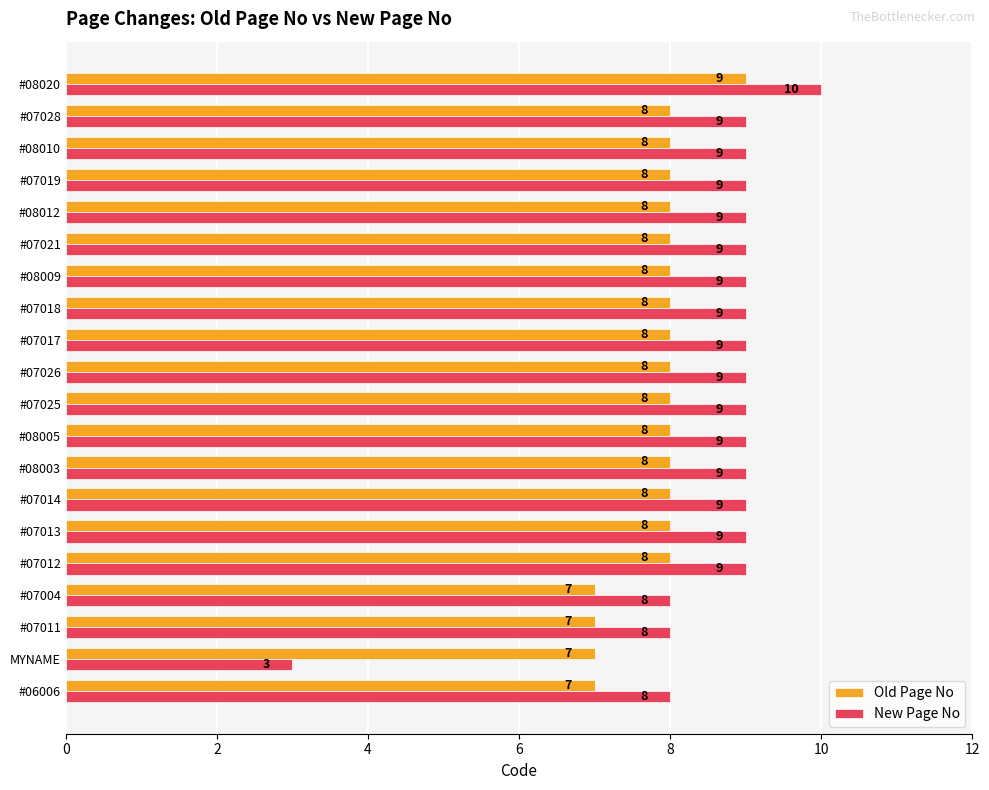

True or false: Old Page No has a value of 2 at #07017.

False